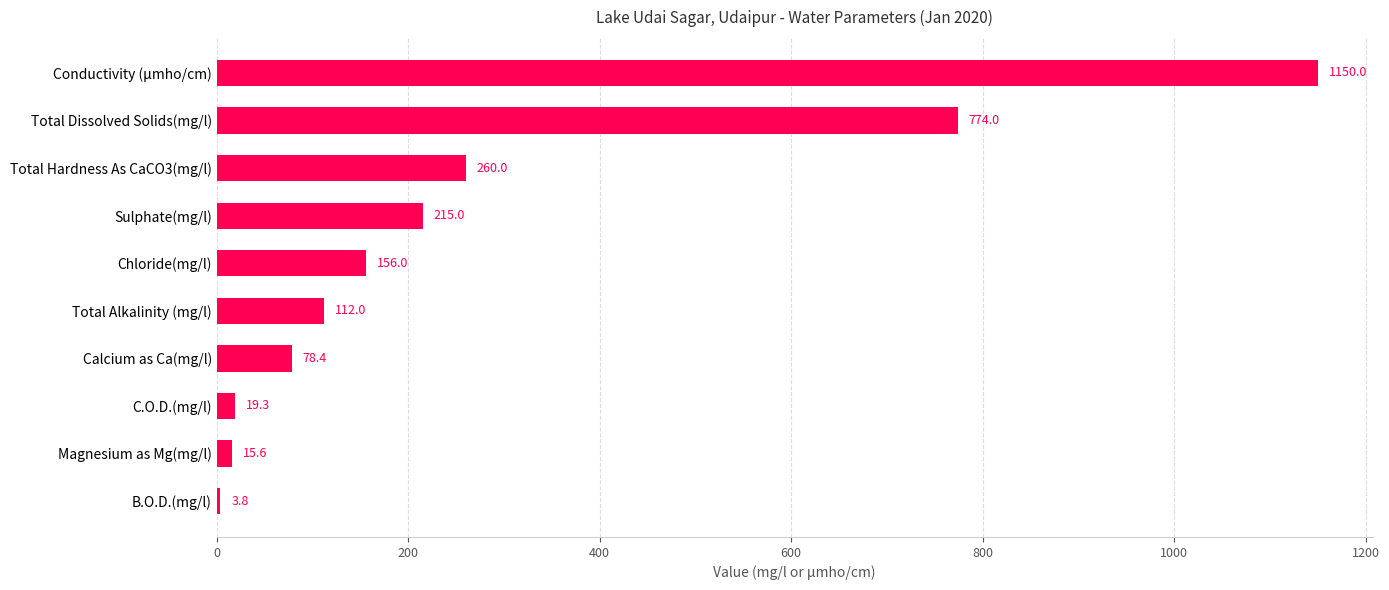

List the labels in order of value, smallest first.

B.O.D.(mg/l), Magnesium as Mg(mg/l), C.O.D.(mg/l), Calcium as Ca(mg/l), Total Alkalinity (mg/l), Chloride(mg/l), Sulphate(mg/l), Total Hardness As CaCO3(mg/l), Total Dissolved Solids(mg/l), Conductivity (µmho/cm)